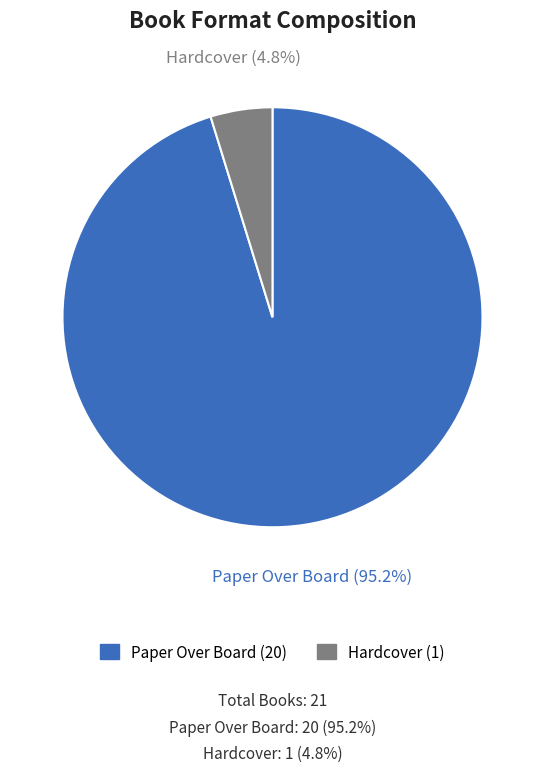

Between Hardcover and Paper Over Board, which is larger?

Paper Over Board